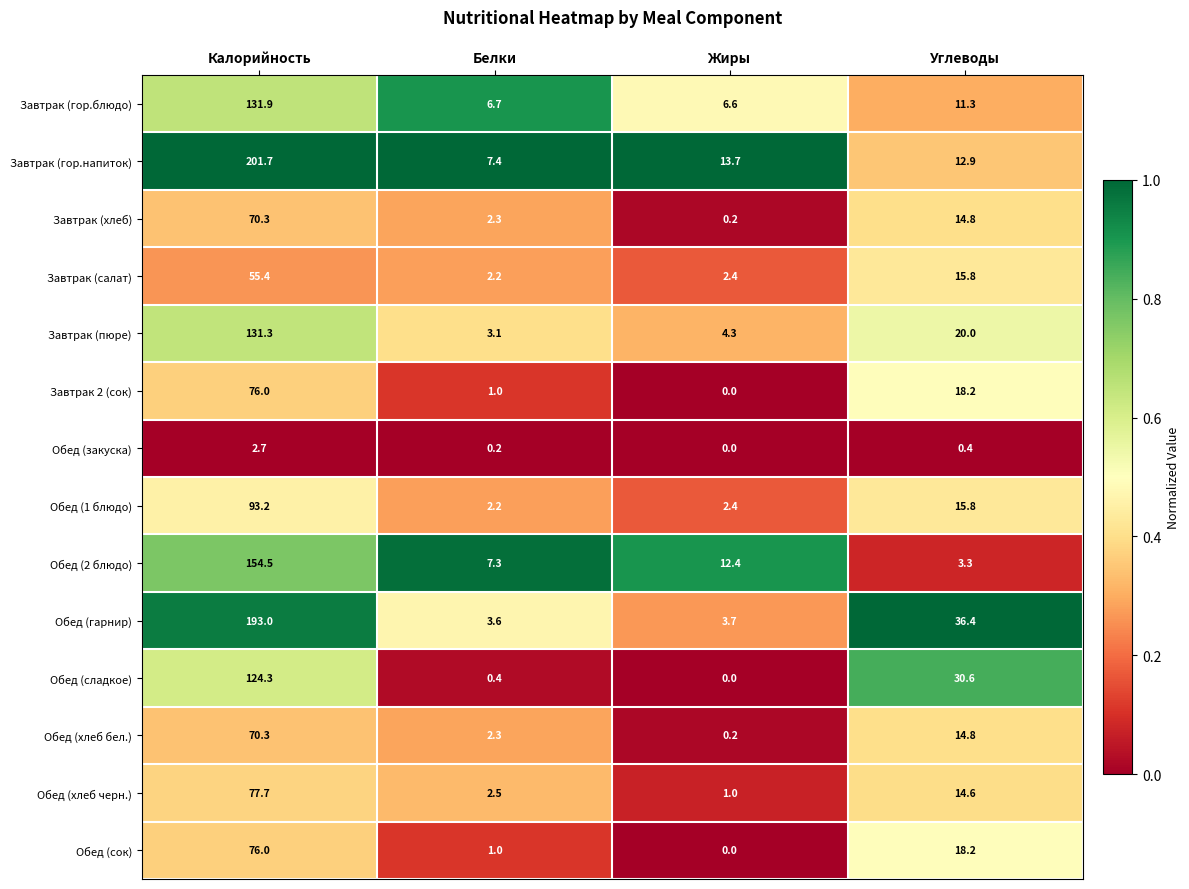

The value of Завтрак (хлеб) at Калорийность is 70.3. True or false?

True